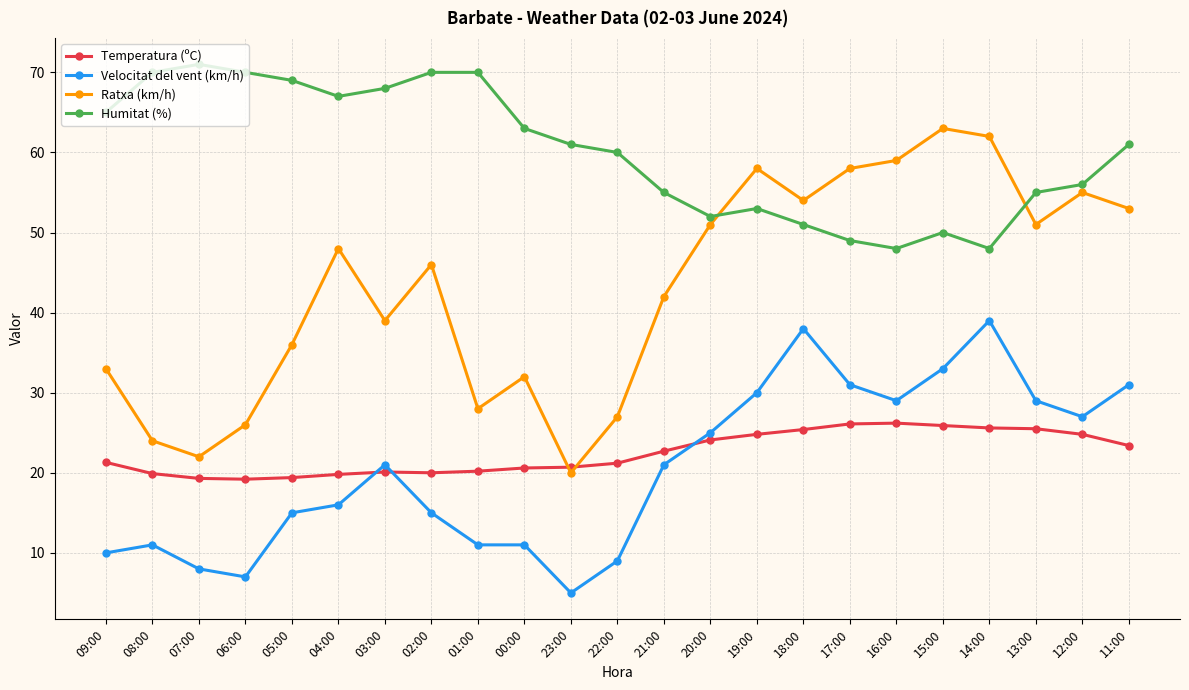

Between which two adjacent categories do Temperatura (ºC) and Velocitat del vent (km/h) first intersect?

04:00 and 03:00